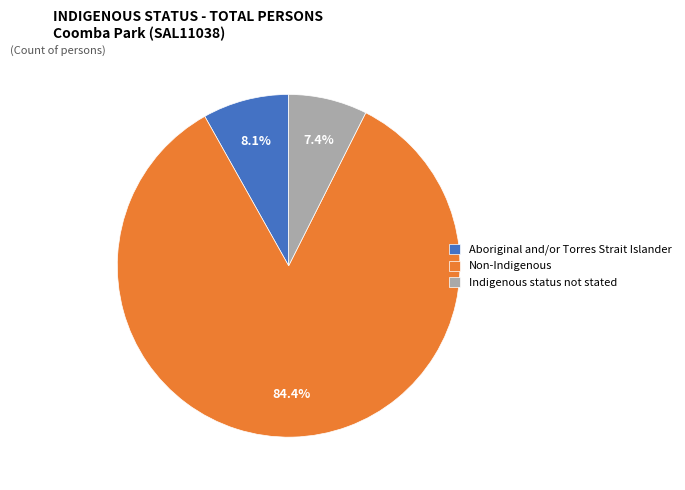

True or false: Indigenous status not stated accounts for 7% of the total.

True